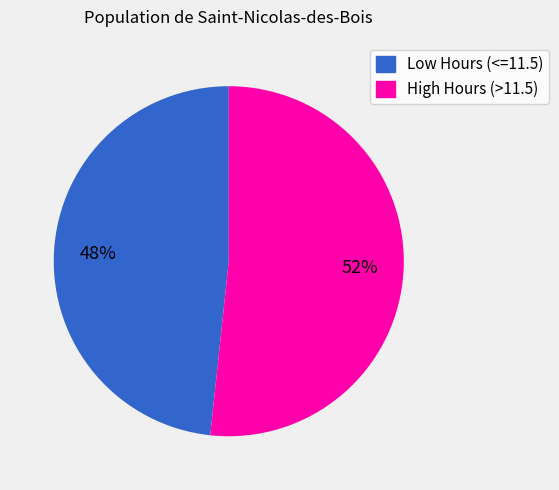

To the nearest percent, what is the average slice percentage?

50%